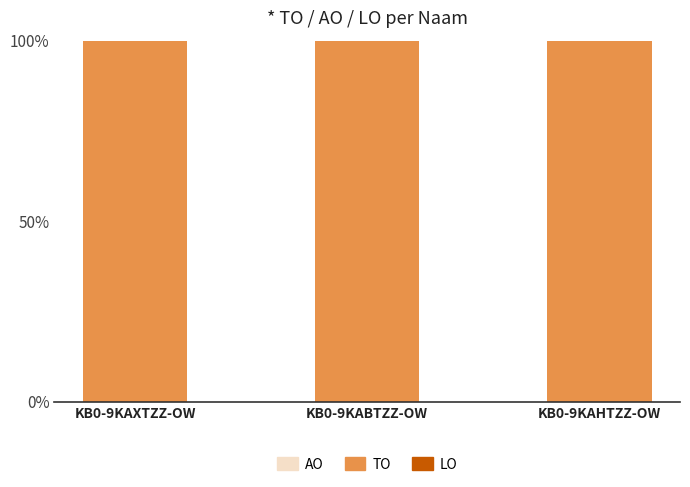

What is the total value across all series at KB0-9KAHTZZ-OW?

100